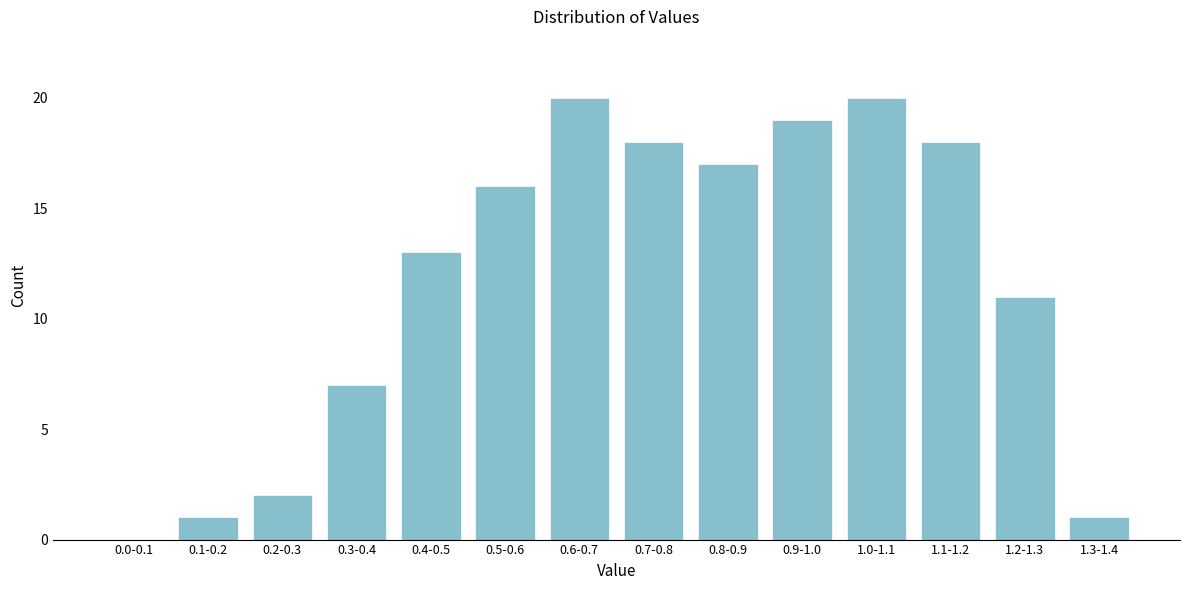

Reading left to right, what are all the values shown in this chart?

0.0-0.1=0	0.1-0.2=1	0.2-0.3=2	0.3-0.4=7	0.4-0.5=13	0.5-0.6=16	0.6-0.7=20	0.7-0.8=18	0.8-0.9=17	0.9-1.0=19	1.0-1.1=20	1.1-1.2=18	1.2-1.3=11	1.3-1.4=1